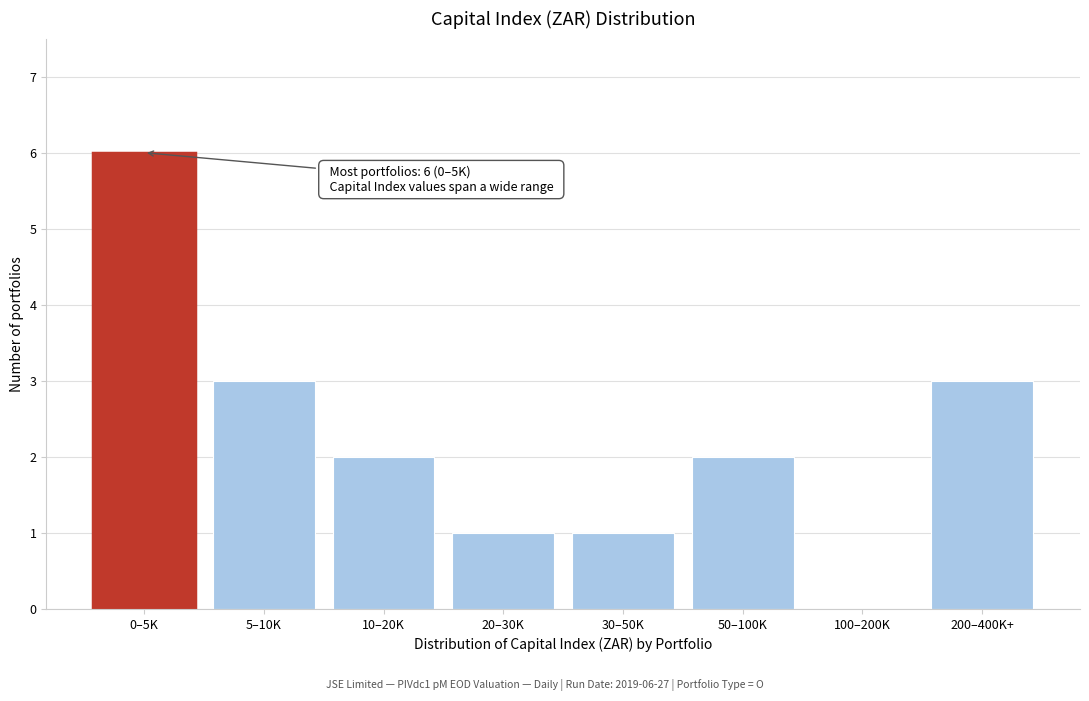

Reading left to right, extract all data points from this chart.

0–5K=6	5–10K=3	10–20K=2	20–30K=1	30–50K=1	50–100K=2	100–200K=0	200–400K+=3